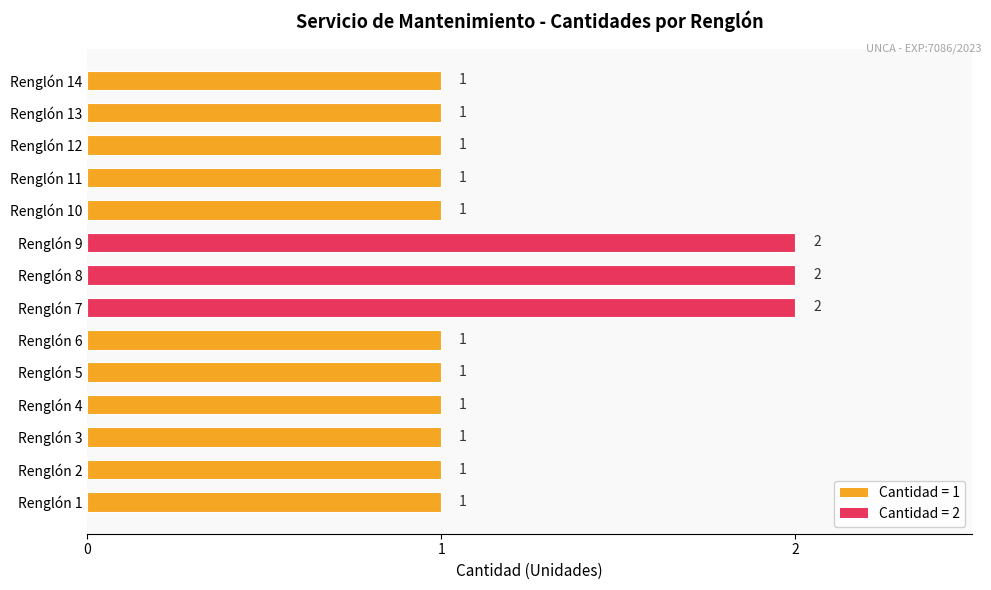

Count the number of data series in this chart.

1